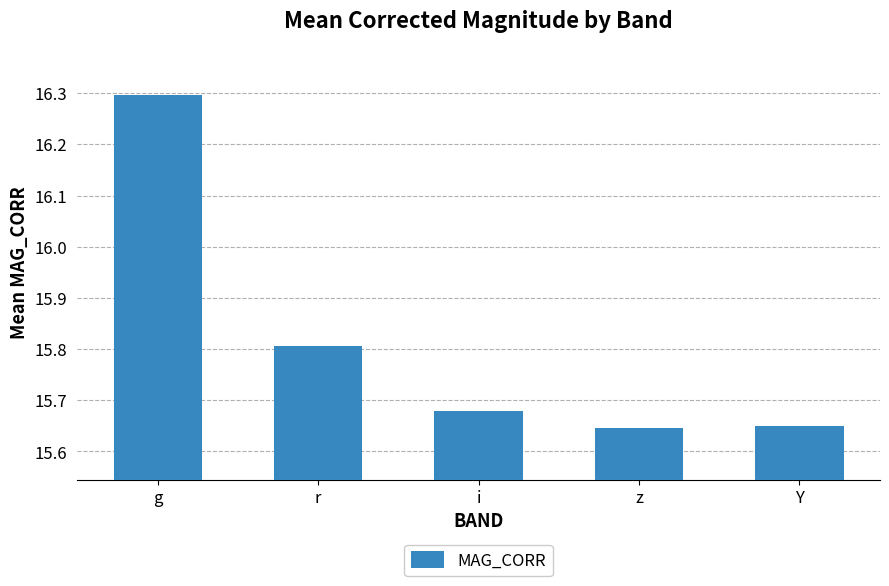

What is the maximum value shown in the chart?

16.3